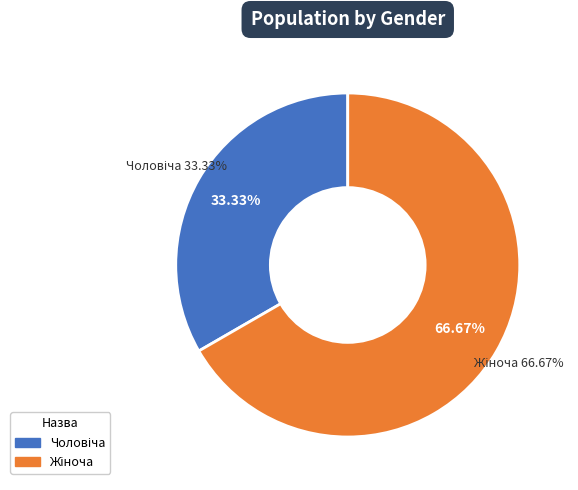

Rank the categories by value from highest to lowest.

Жіноча, Чоловіча